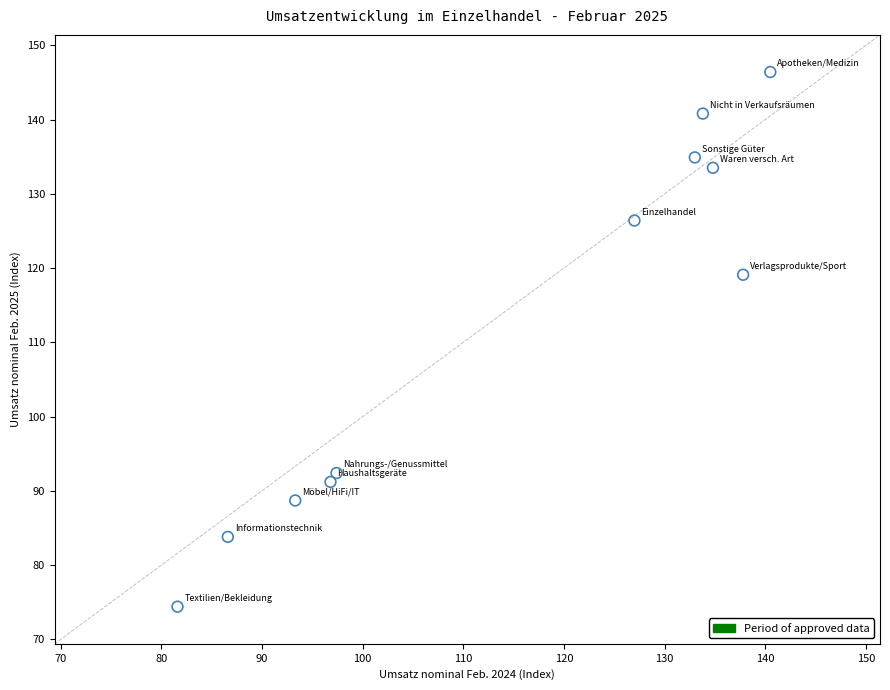

What Y value in the scatter plot is closest to 110?

119.1